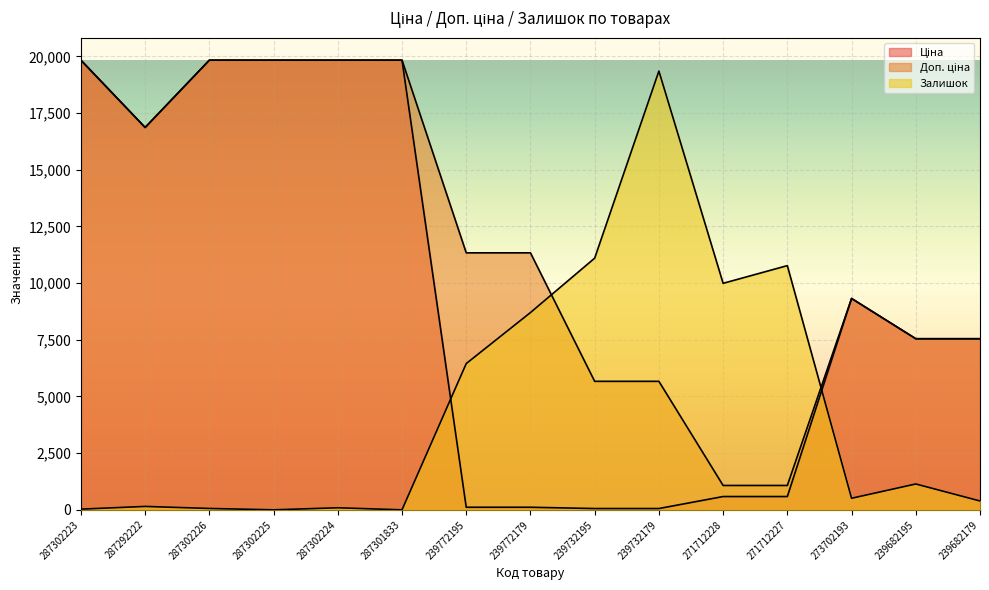

What is the sum of all Доп. ціна values?

176582.6